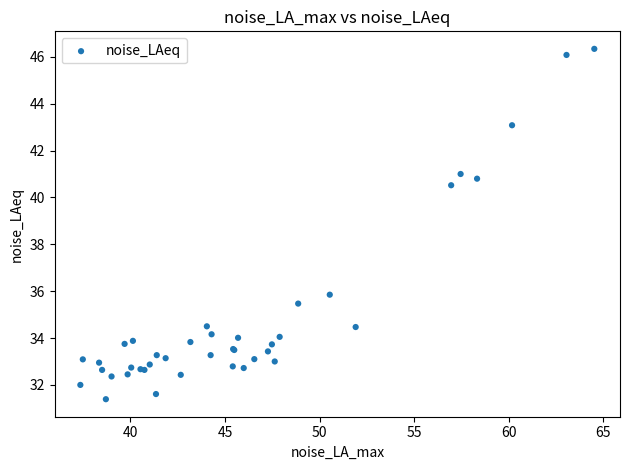

What Y value in the scatter plot is closest to 38?

35.9